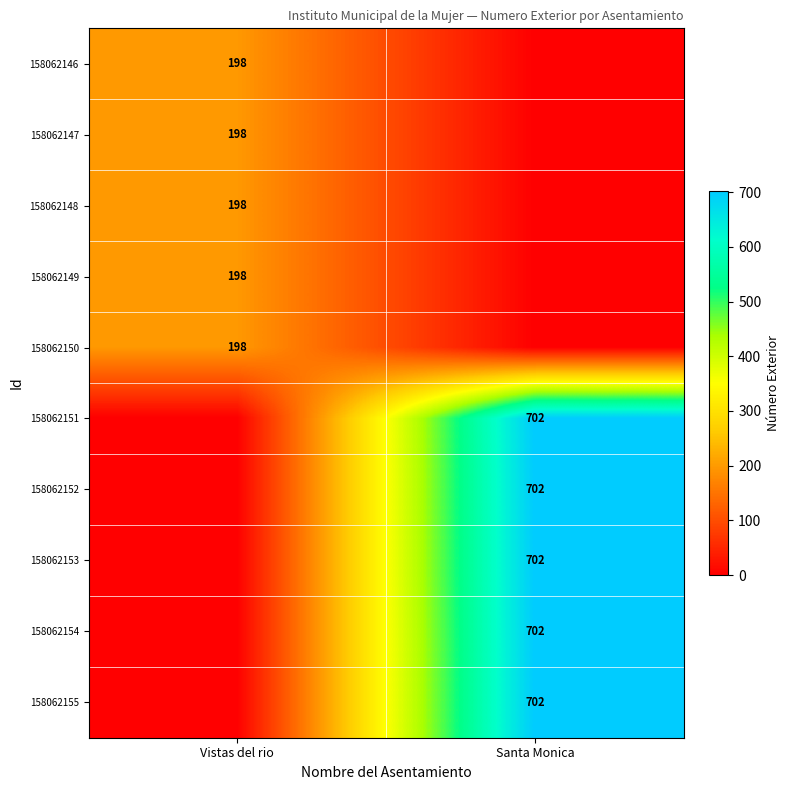

Is the value of 158062155 at Santa Monica greater than the value of 158062149 at Vistas del rio?

Yes